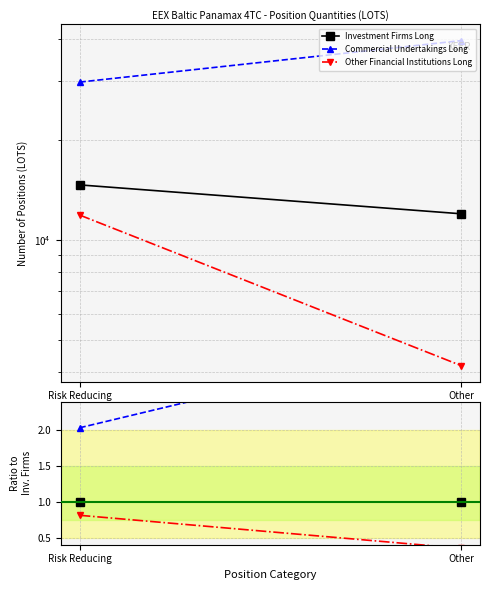

What is the greatest value displayed?

3.3